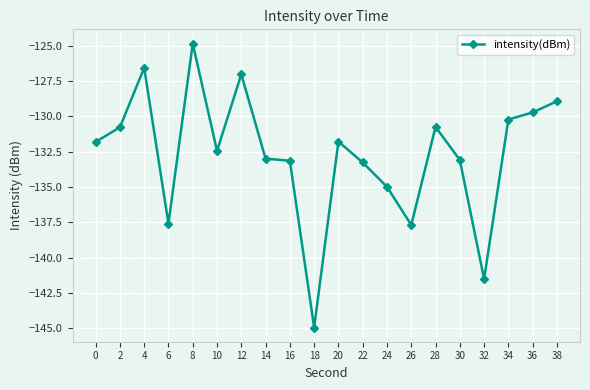

What is the difference between the maximum and minimum values?

20.1